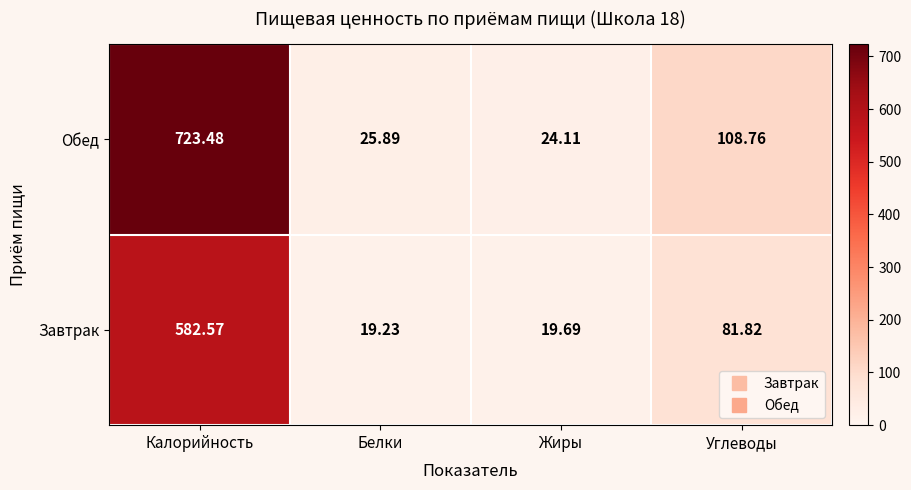

Where does the Завтрак series first go above 81?

Калорийность